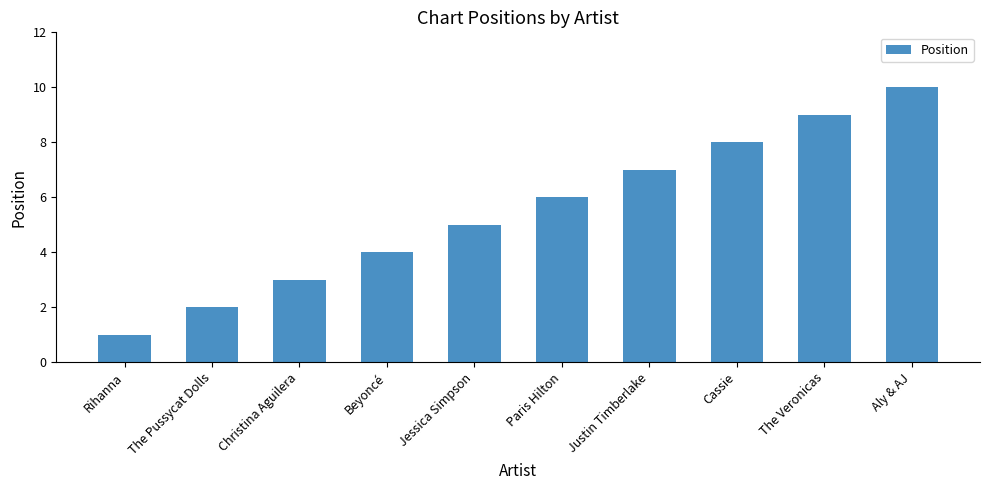

What is the change in value from Cassie to Aly & AJ?

+2